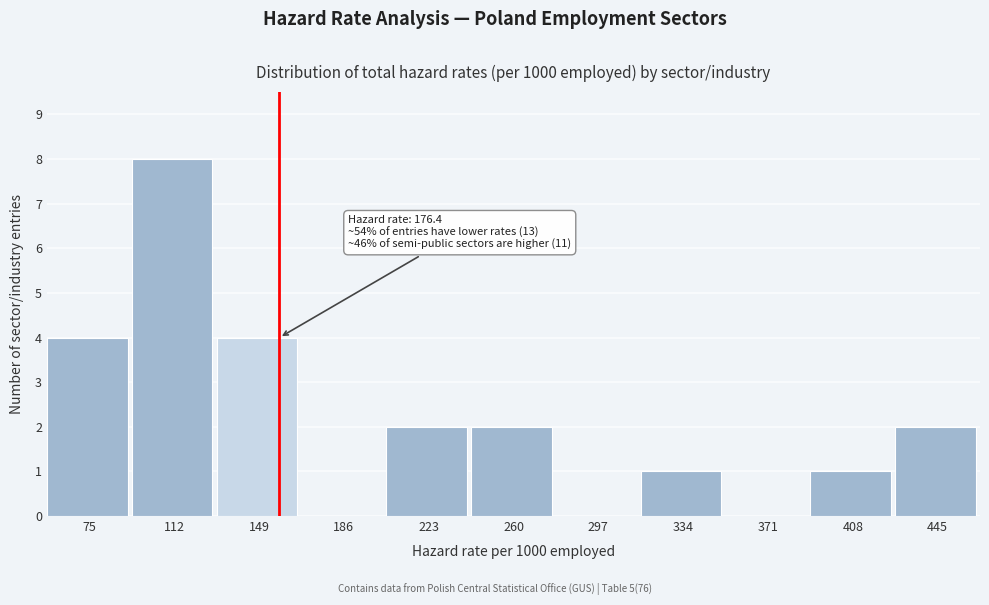

Reading right to left, transcribe all the data shown in this chart.

445=2	408=1	371=0	334=1	297=0	260=2	223=2	186=0	149=4	112=8	75=4